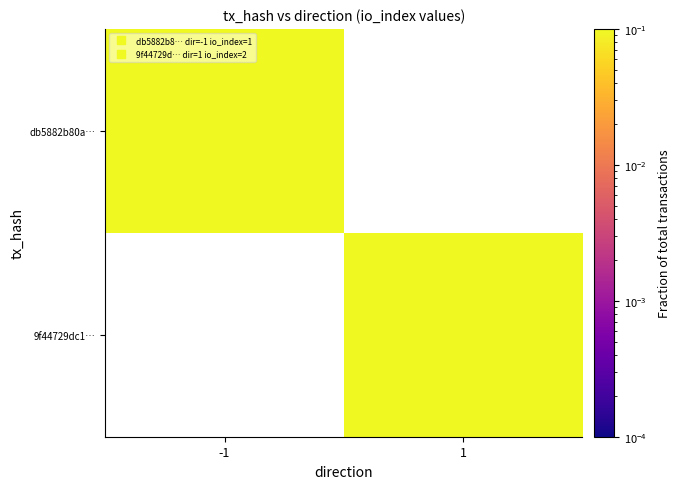

Rank the series at -1 from lowest to highest value.

db5882b80a…, 9f44729dc1…